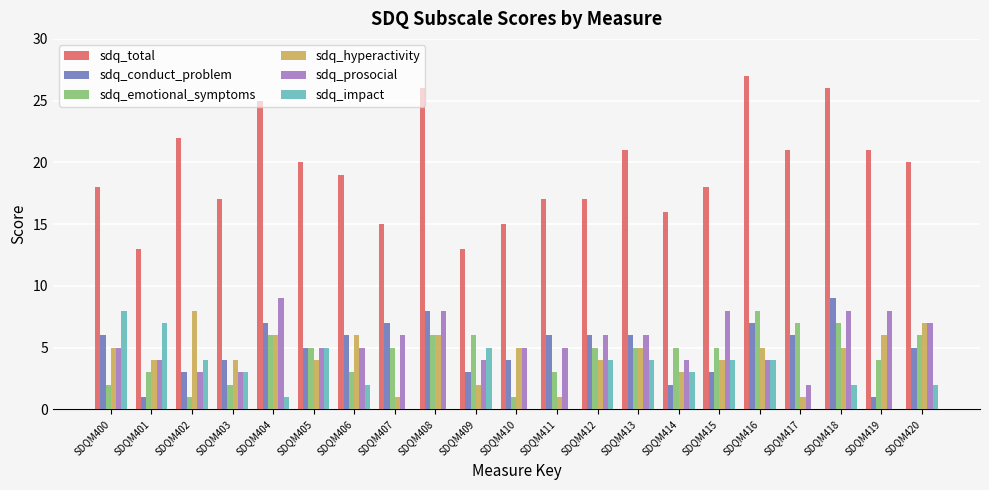

How many sdq_emotional_symptoms values are between 3 and 6?

14